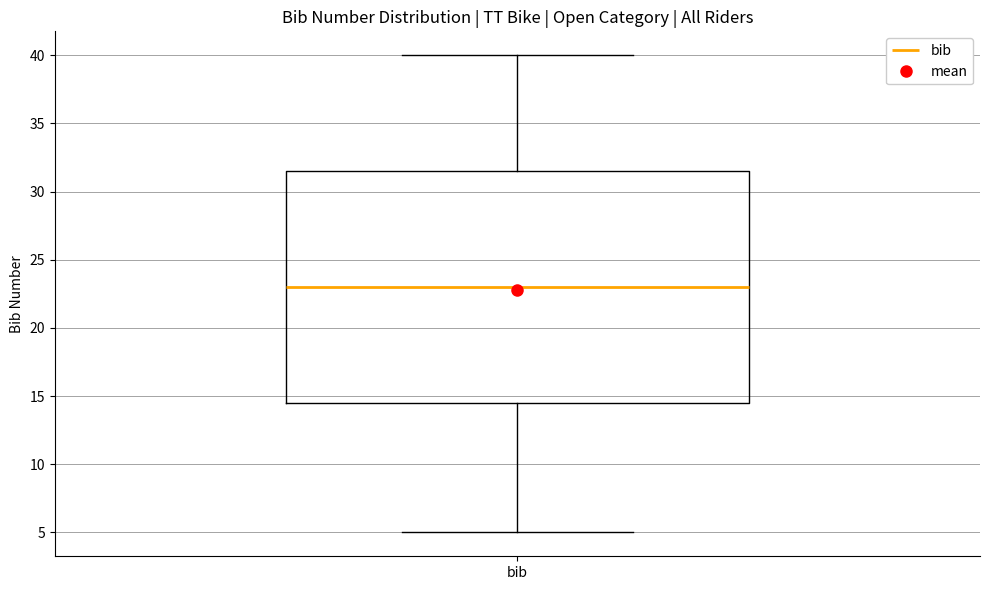

Transcribe this box plot: give where the median line is, the range the box spans, and where the two whiskers end, as read against the y-axis. The values are not printed on the chart, so give them approximately, as read against the axis.

median 23.0, box 14.5 to 31.5, whiskers 5.0 to 40.0